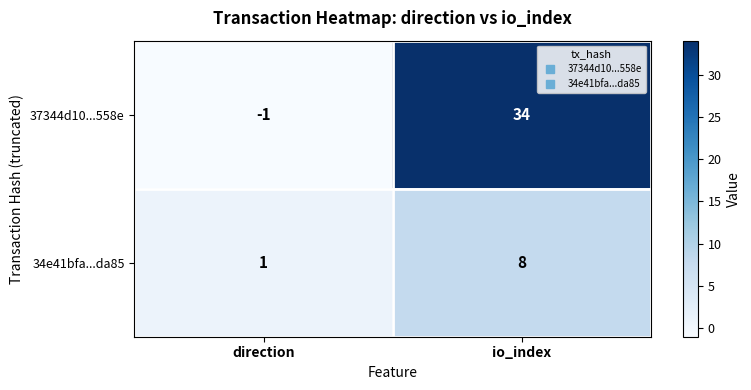

Where is 34e41bfa...da85 nearest to the value 4?

direction